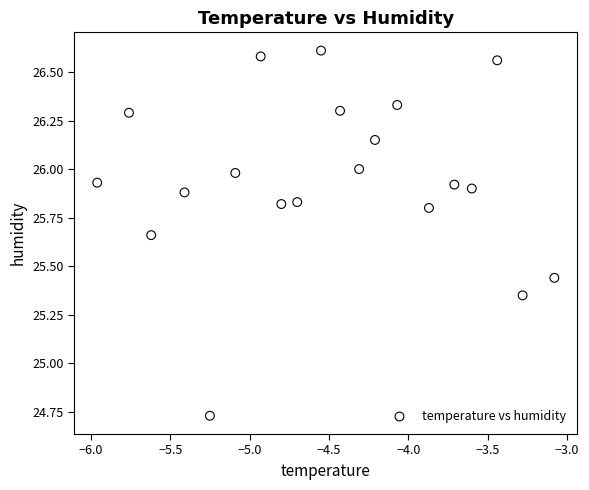

What is the range of Y values (max minus min)?

1.9